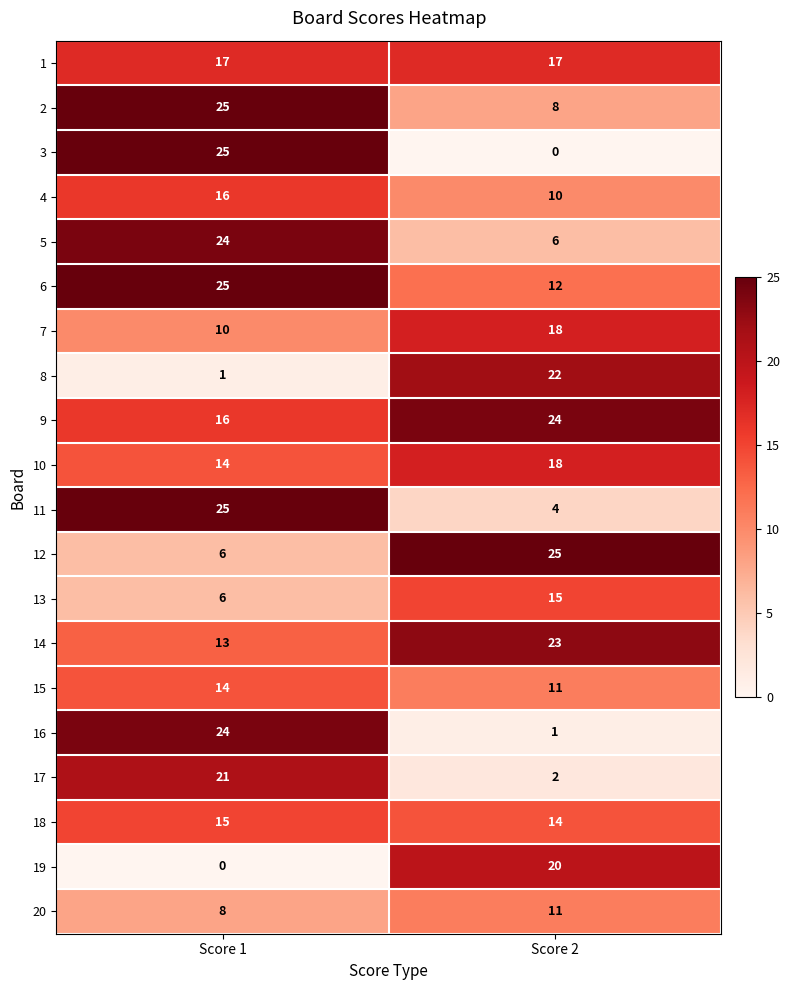

Between Score 1 and Score 2, which series saw the biggest shift?

3